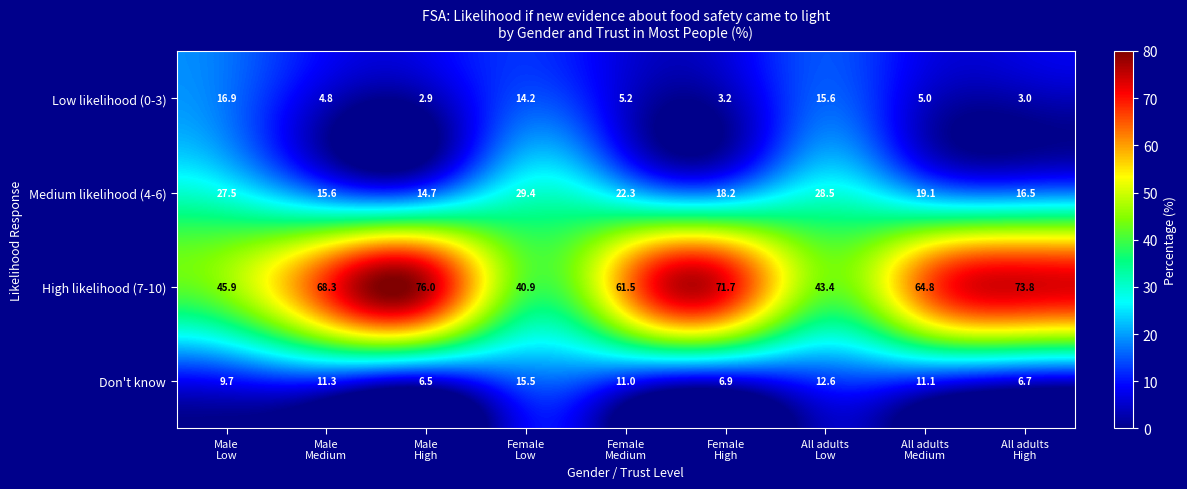

At how many categories does at least one series exceed 26?

9